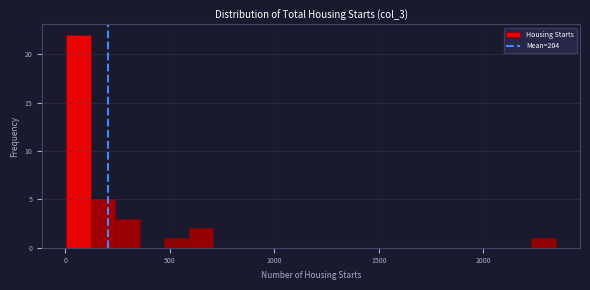

Around what value on the x-axis is the tallest bar? Give the approximate position of its centre, as read against the axis.

50